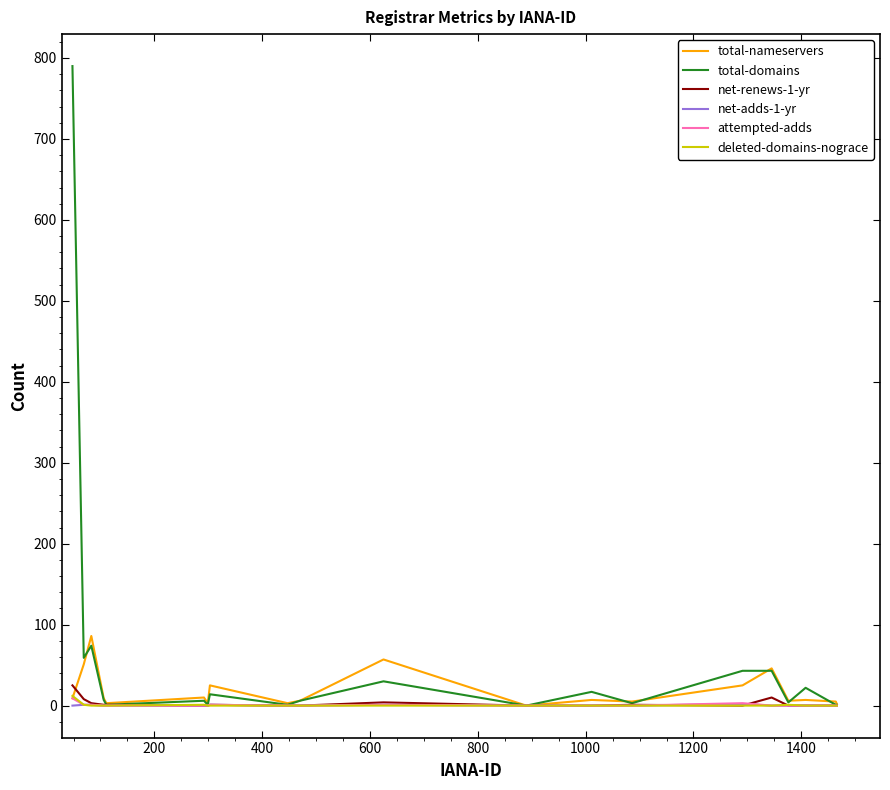

Is this an area chart (filled region under the line)?

No